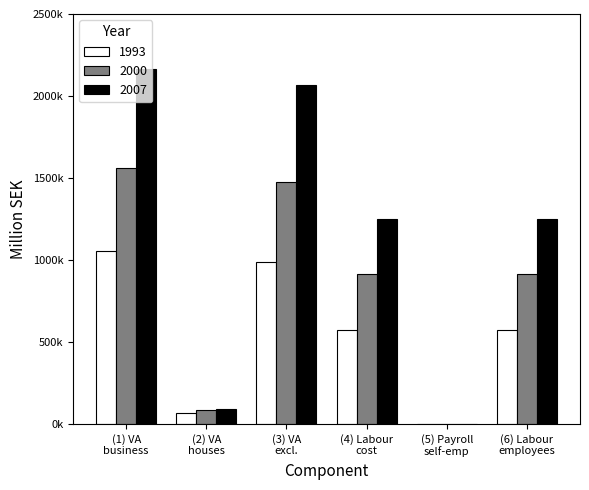

At which category does the chart reach its peak across all series?

(1) VA
business